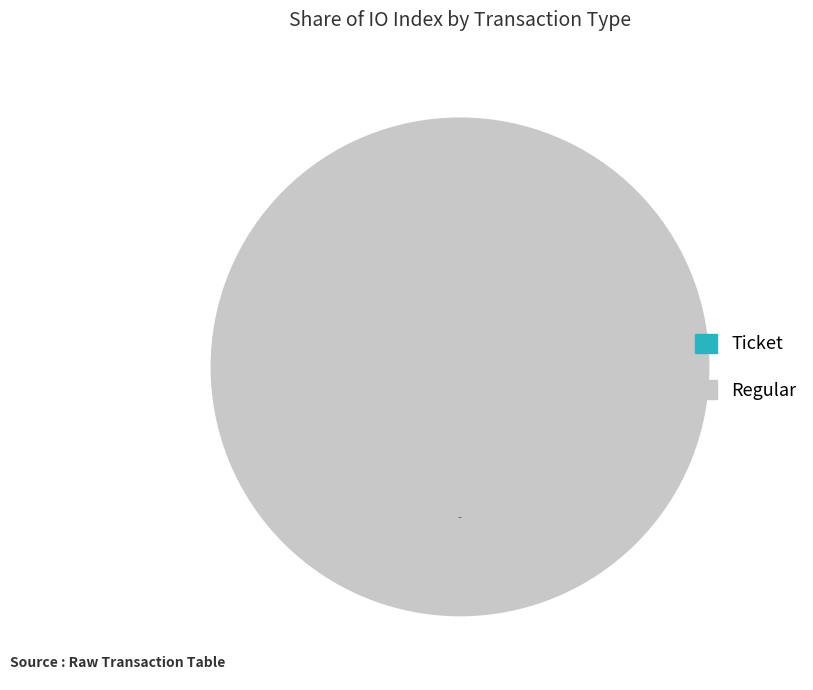

What is the majority slice?

Regular